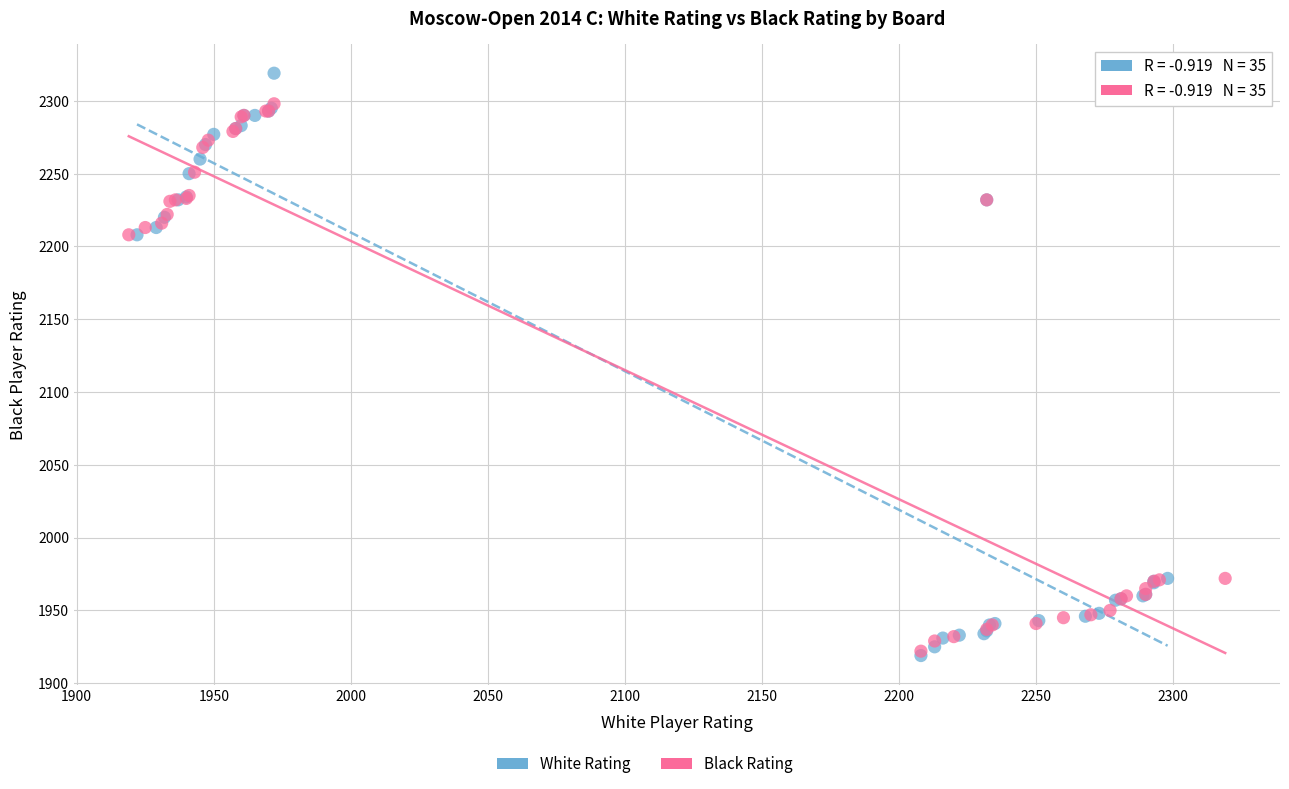

Which series has the largest Y range (max minus min)?

White Rating